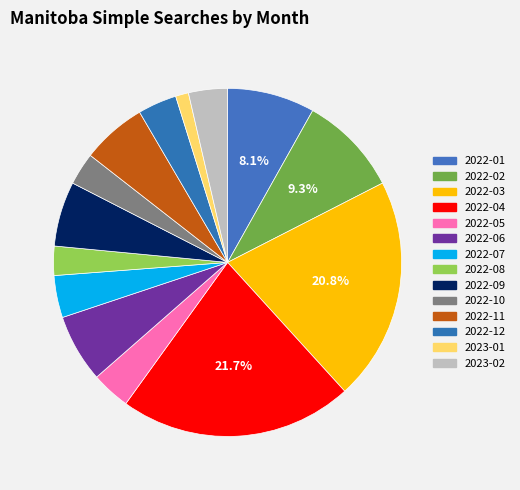

How many slices are in this pie chart?

14